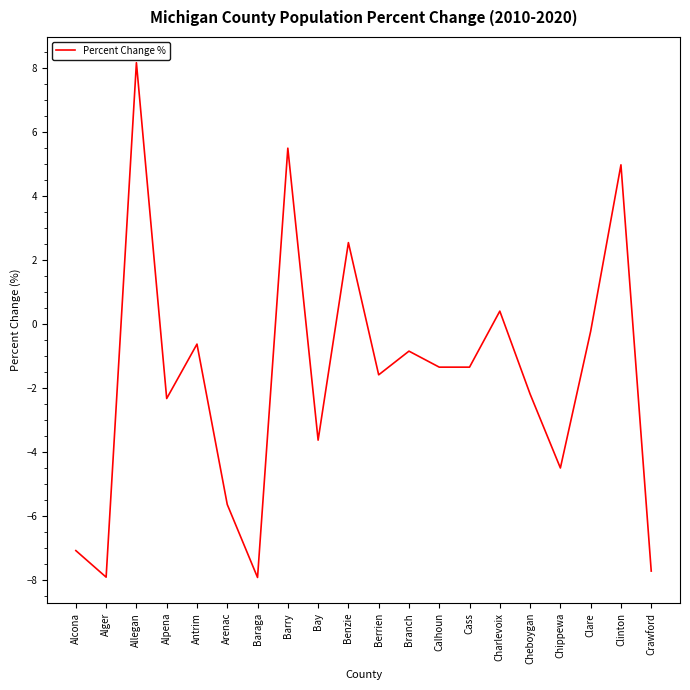

What is the maximum value shown in the chart?

8.2